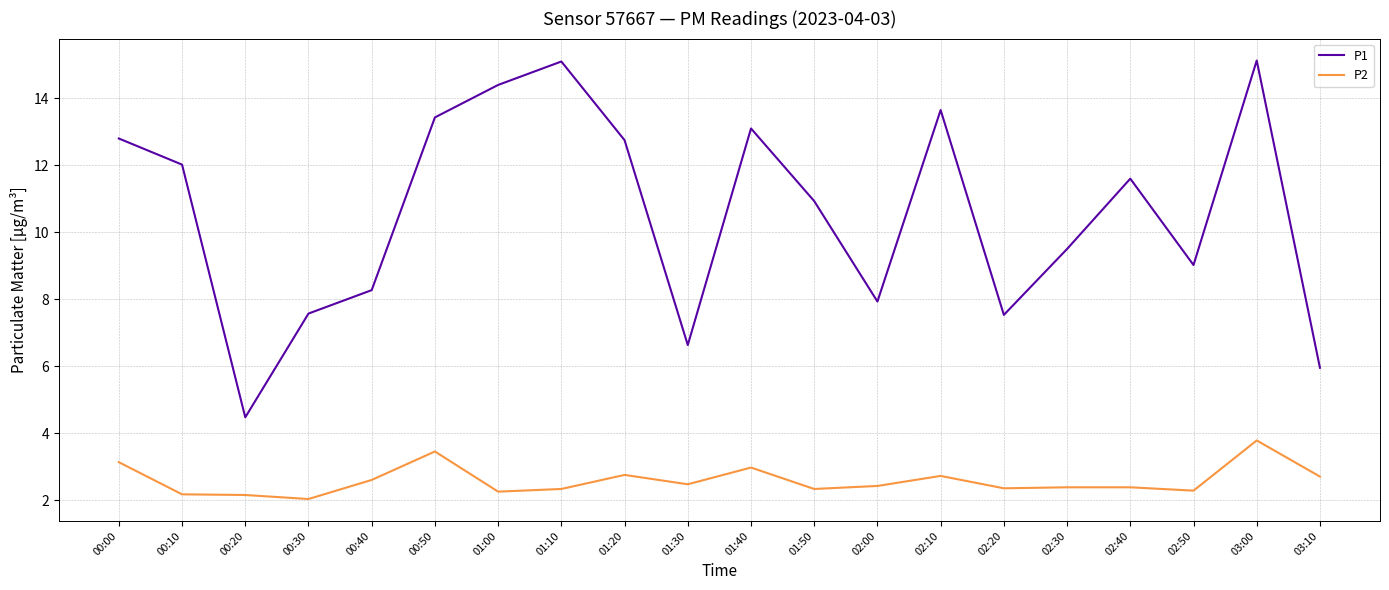

At which category does the chart reach its minimum across all series?

00:30